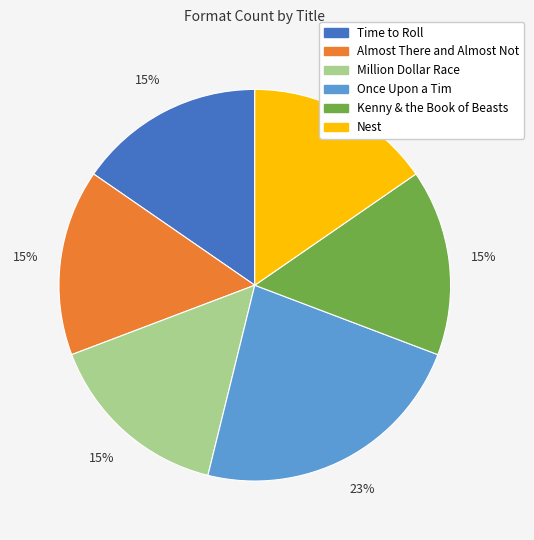

True or false: Million Dollar Race accounts for 15% of the total.

True